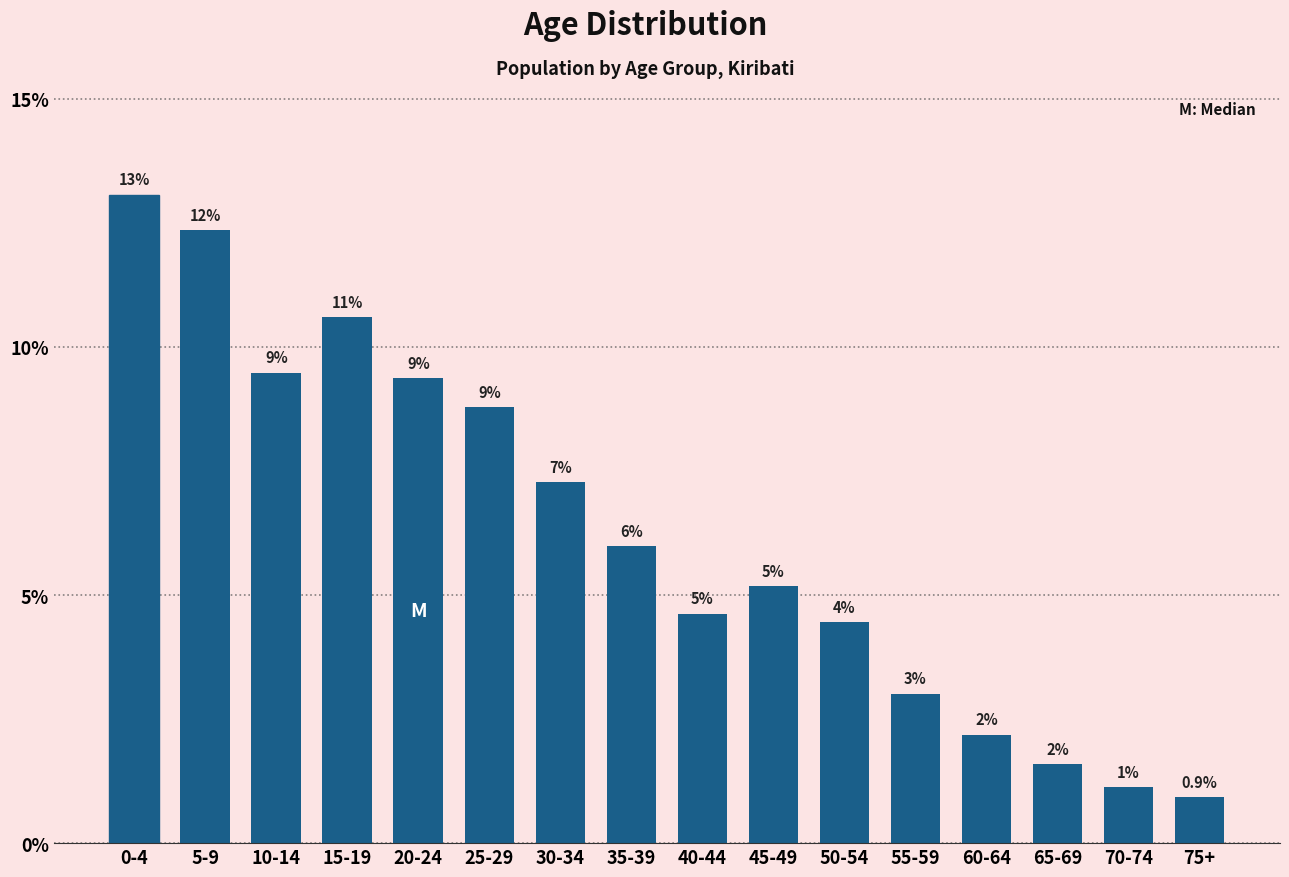

Are the bars horizontal?

No